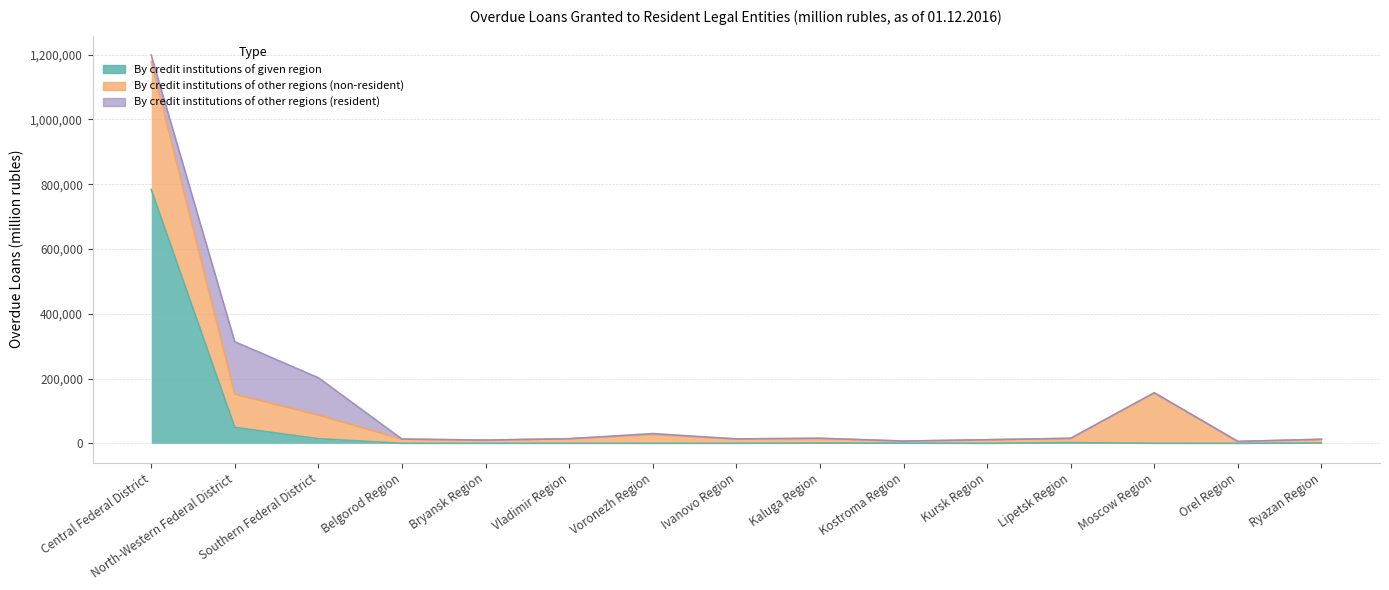

Reading right to left, list all the values displayed in this chart.

By credit institutions of given region: 799	0	88	2116	38	509	562	170	0	166	0	95	14255	49356	783832
By credit institutions of other regions (non-resident): 11685	5786	155935	13393	11070	6466	14976	13438	27075	14092	9967	13031	73019	102587	395755
By credit institutions of other regions (resident): 49	86	0	1	24	3	0	0	3089	0	0	5	115181	161711	19249